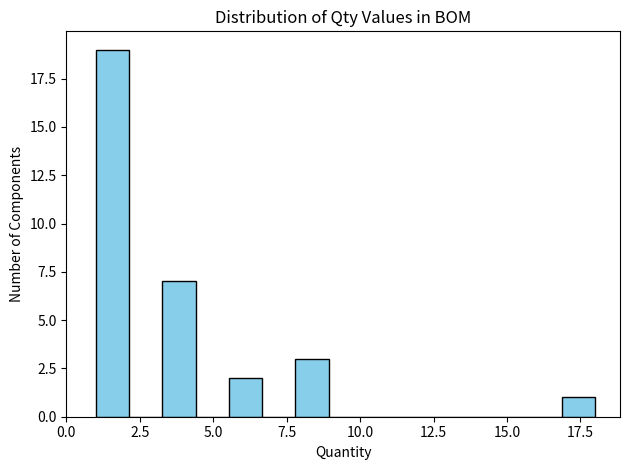

Read against the x-axis, roughly where is the centre of the tallest bar?

1.5